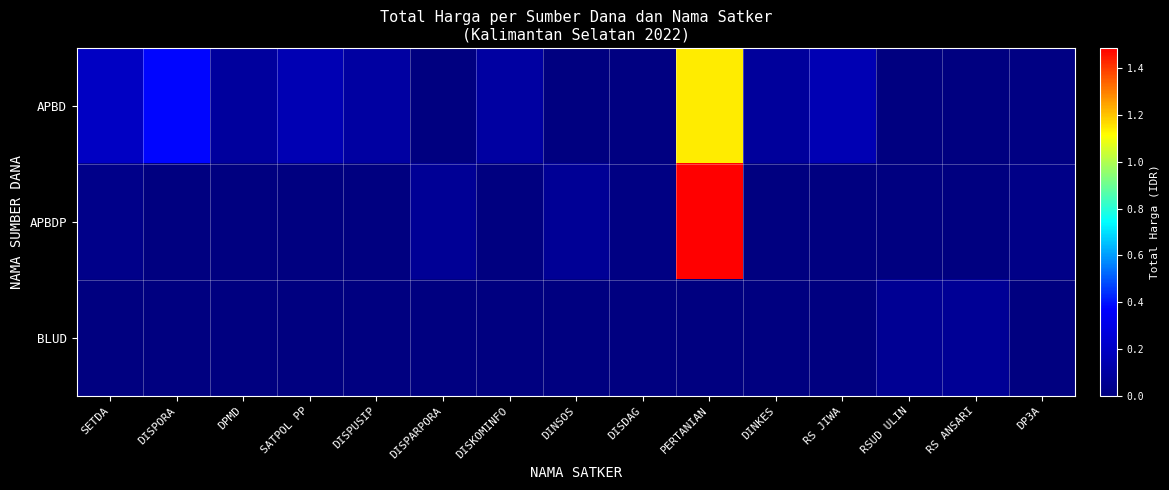

Reading left to right, transcribe all the data shown in this chart.

APBD: SETDA=199750000	DISPORA=379075000	DPMD=87920000	SATPOL PP=152477000	DISPUSIP=100105000	DISPARPORA=0	DISKOMINFO=100000000	DINSOS=0	DISDAG=11100000	PERTANIAN=1139621780	DINKES=83083505	RS JIWA=152253740	RSUD ULIN=0	RS ANSARI=0	DP3A=14400000
APBDP: SETDA=30800000	DISPORA=0	DPMD=0	SATPOL PP=0	DISPUSIP=0	DISPARPORA=64468000	DISKOMINFO=0	DINSOS=65000000	DISDAG=14750000	PERTANIAN=1486800150	DINKES=0	RS JIWA=0	RSUD ULIN=0	RS ANSARI=0	DP3A=25200000
BLUD: SETDA=0	DISPORA=0	DPMD=0	SATPOL PP=0	DISPUSIP=0	DISPARPORA=0	DISKOMINFO=0	DINSOS=0	DISDAG=0	PERTANIAN=0	DINKES=0	RS JIWA=0	RSUD ULIN=62920000	RS ANSARI=66871000	DP3A=0